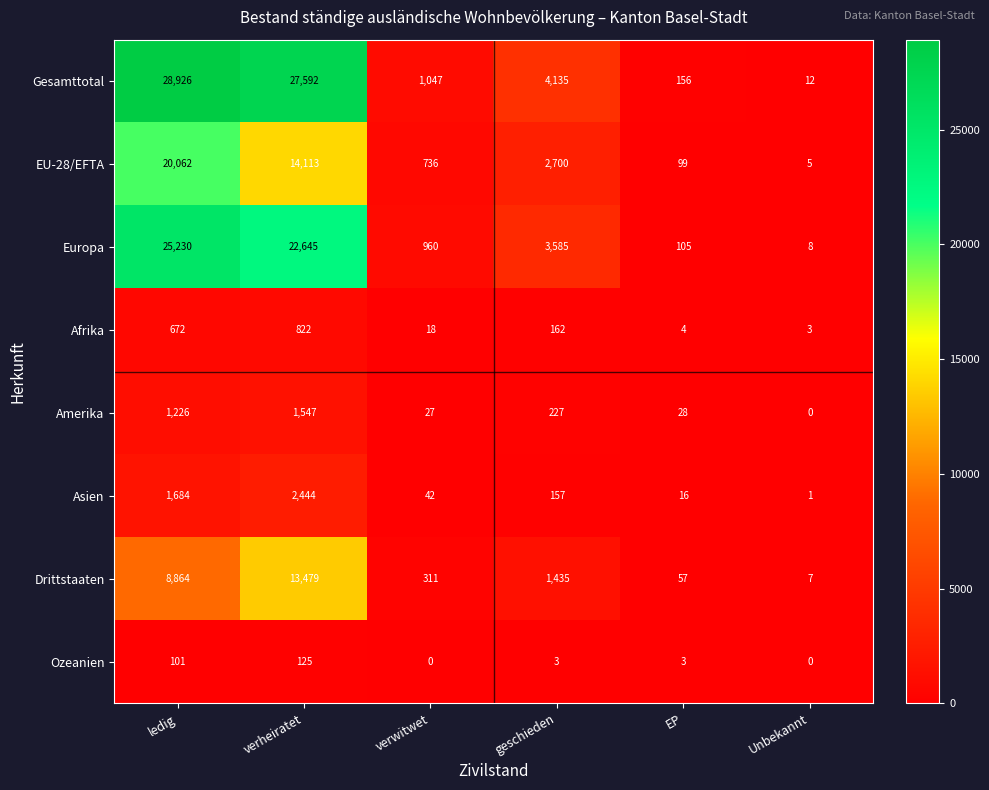

At which label is Ozeanien closest to 62?

ledig